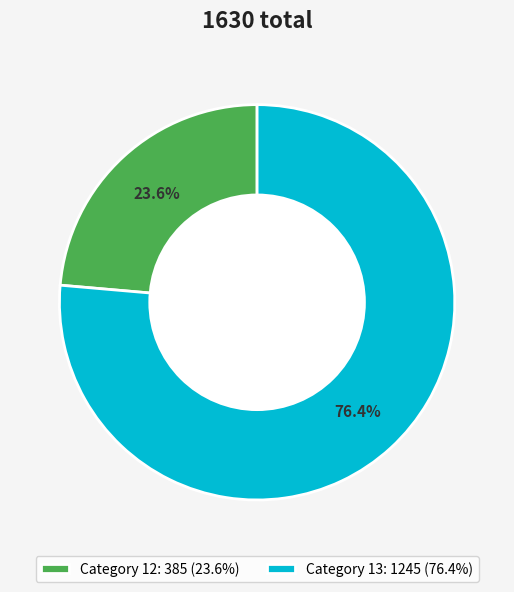

Which category accounts for the majority?

Category 13: 1245 (76.4%)